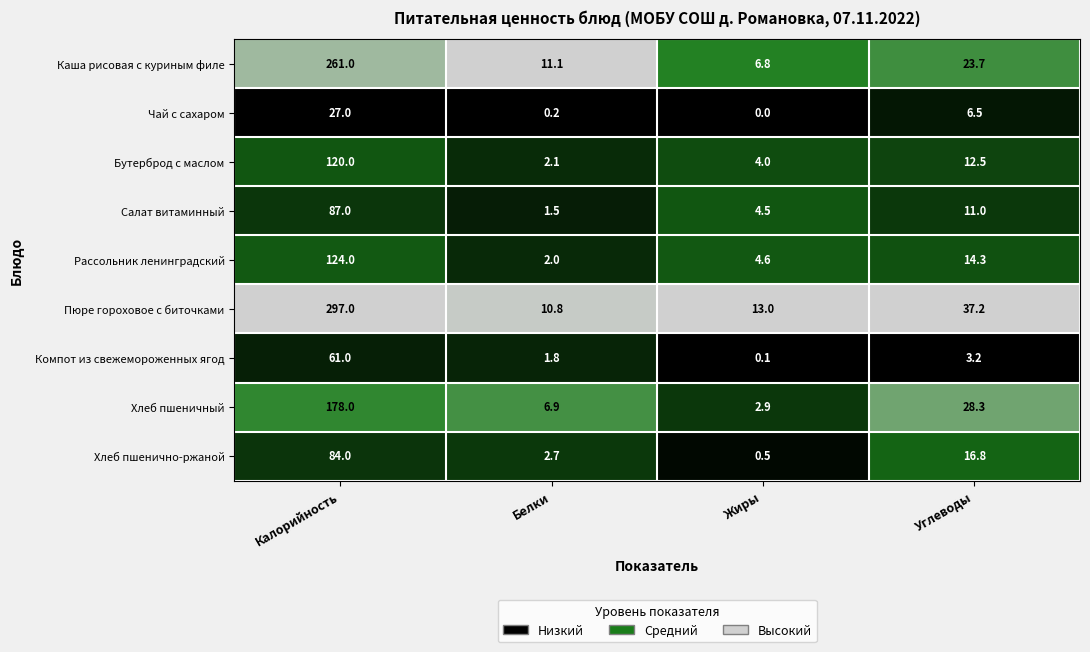

Which series has the largest range (max minus min)?

Пюре гороховое с биточками